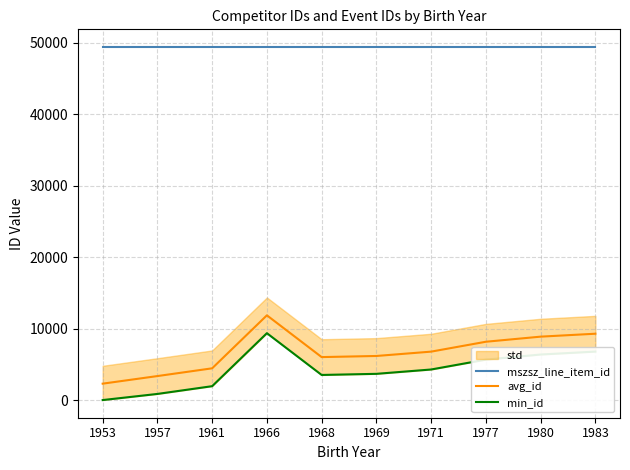

True or false: avg_id and mszsz_line_item_id intersect in this chart.

False